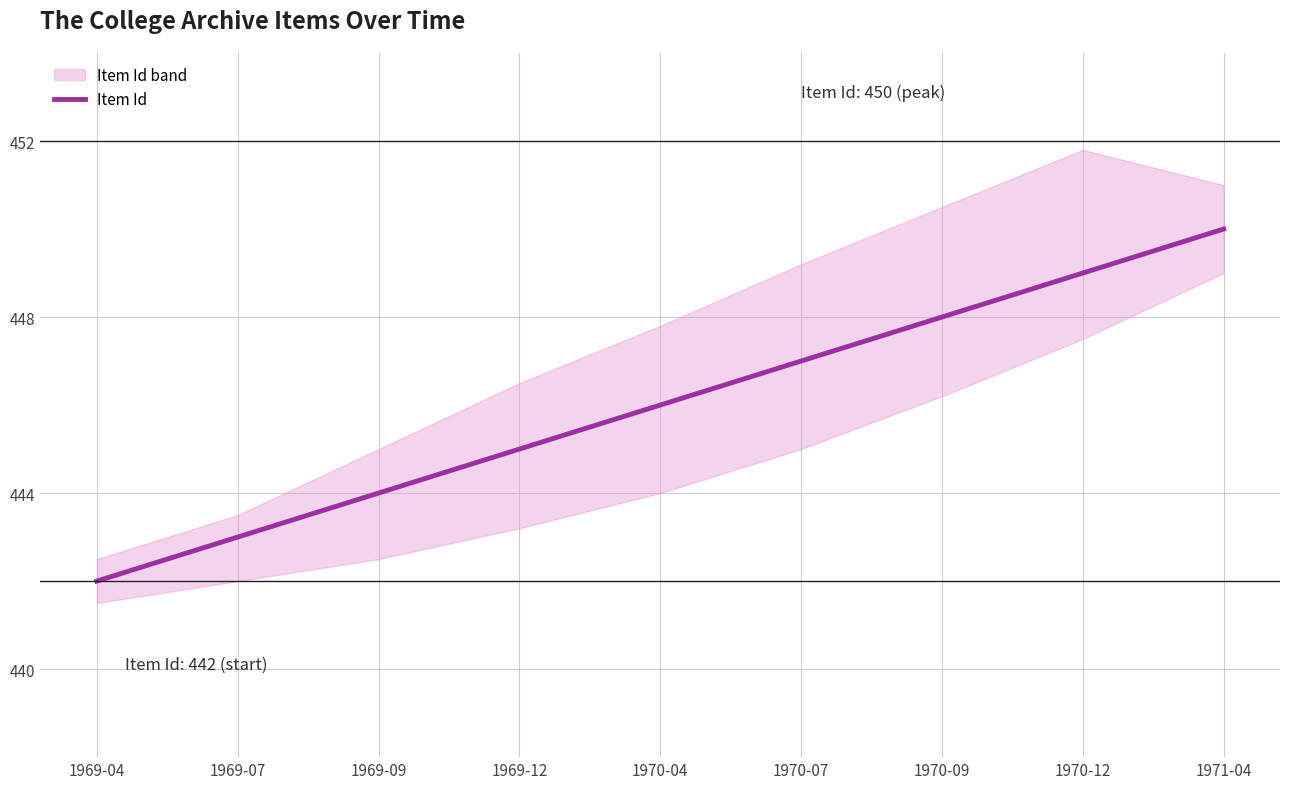

The value at 1969-04 is 141. True or false?

False